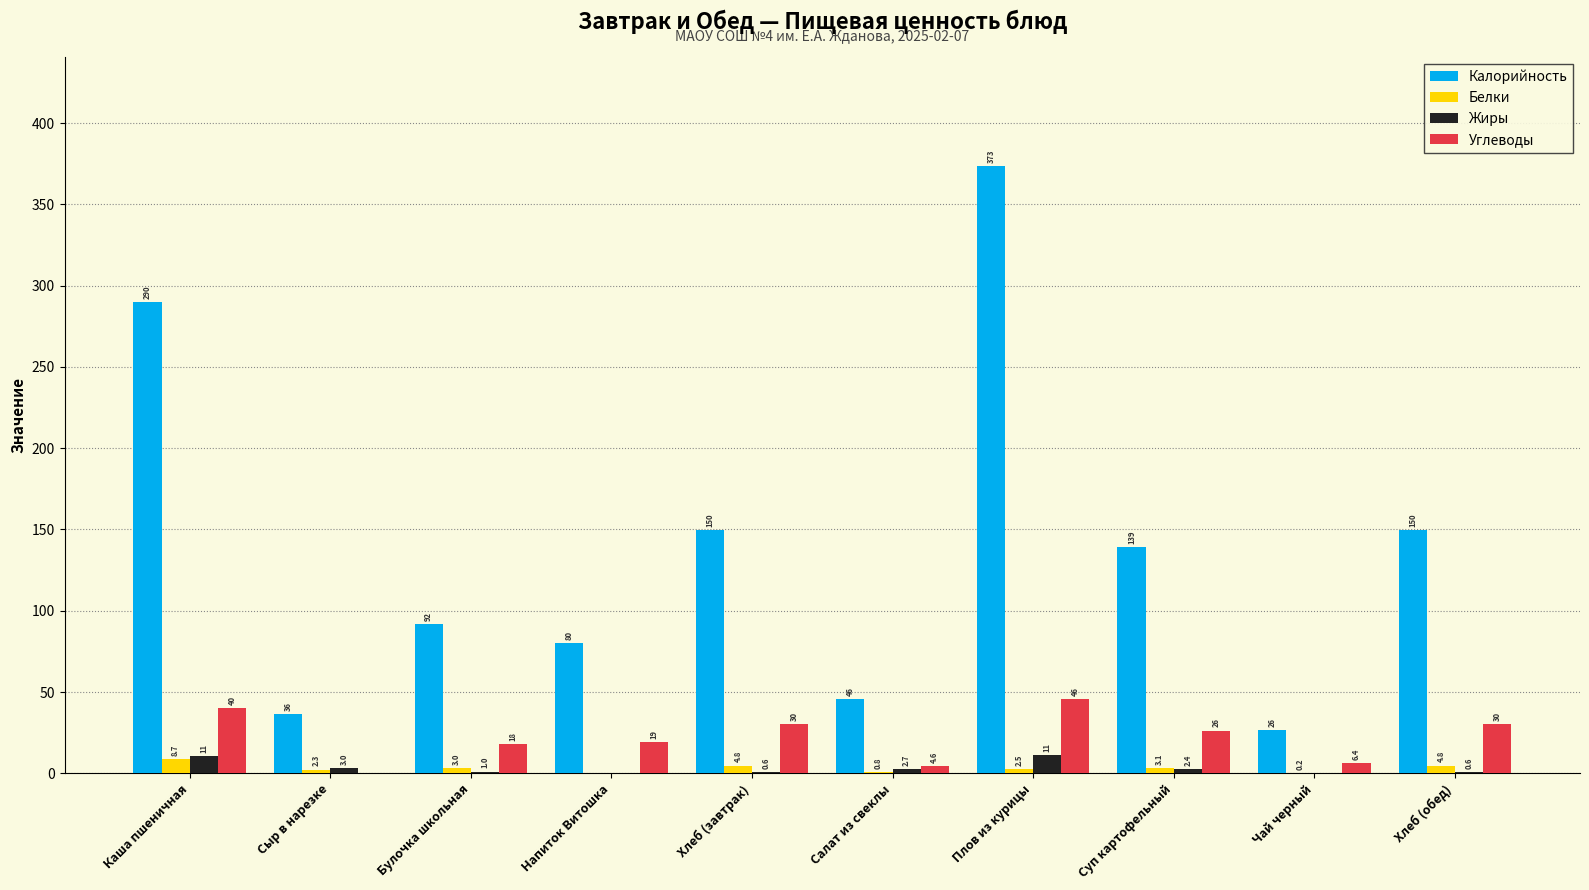

How many values in the Калорийность series exceed 139?

5